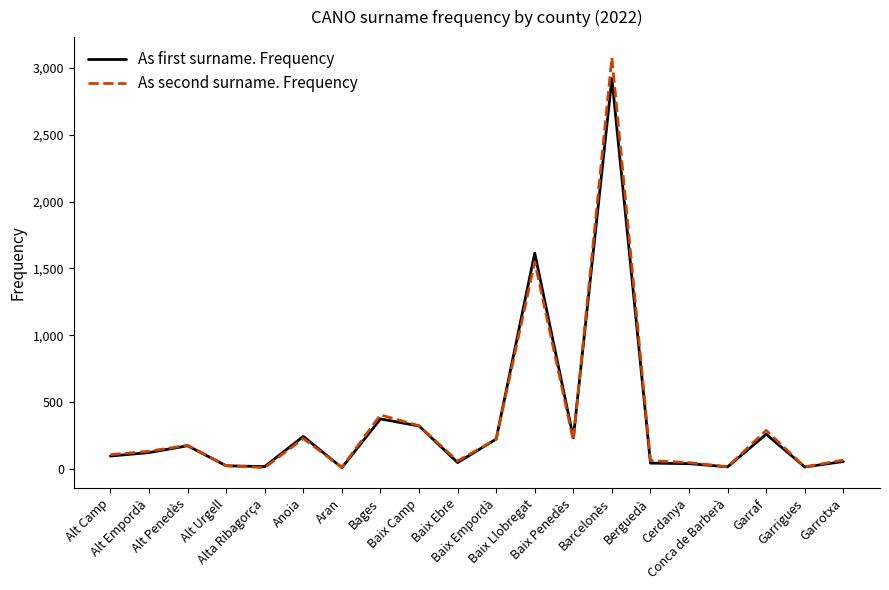

How many lines are shown in the chart?

2